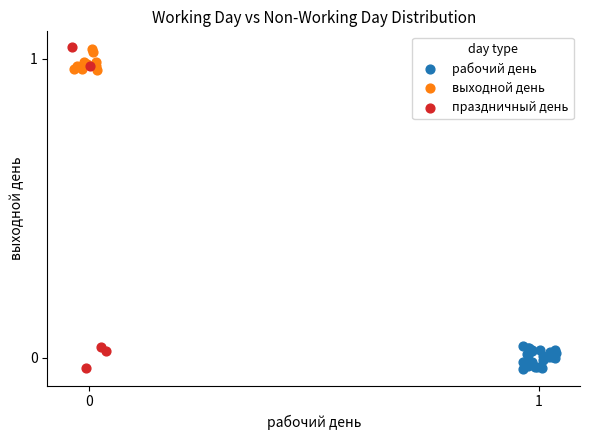

Which series has the widest spread of Y values?

праздничный день